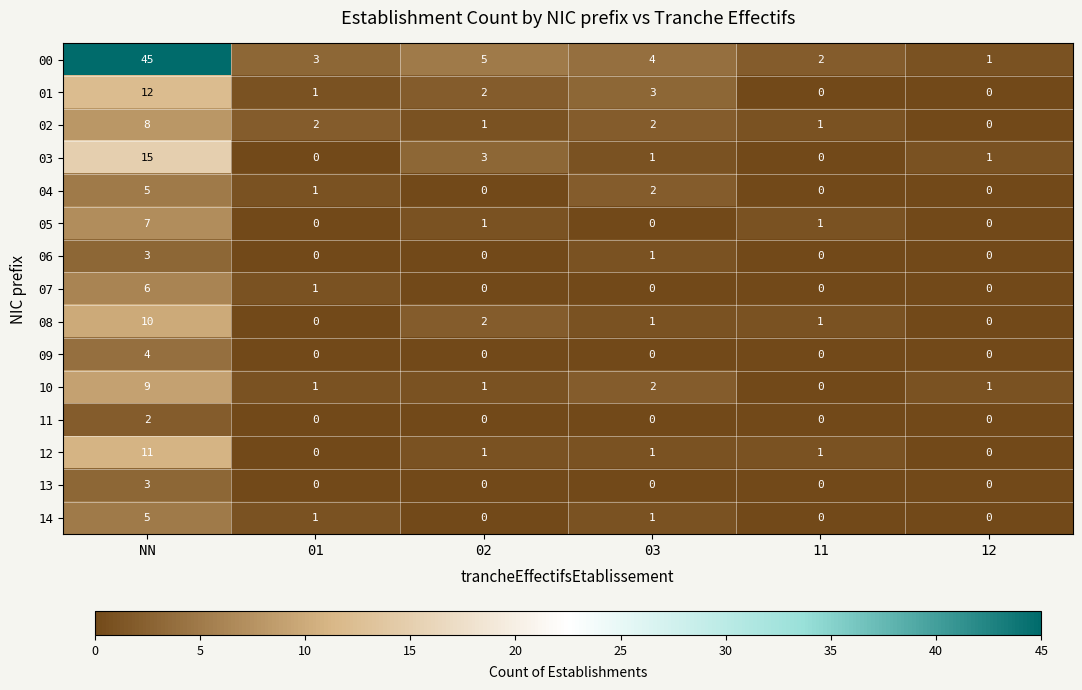

Count the number of data series in this chart.

15